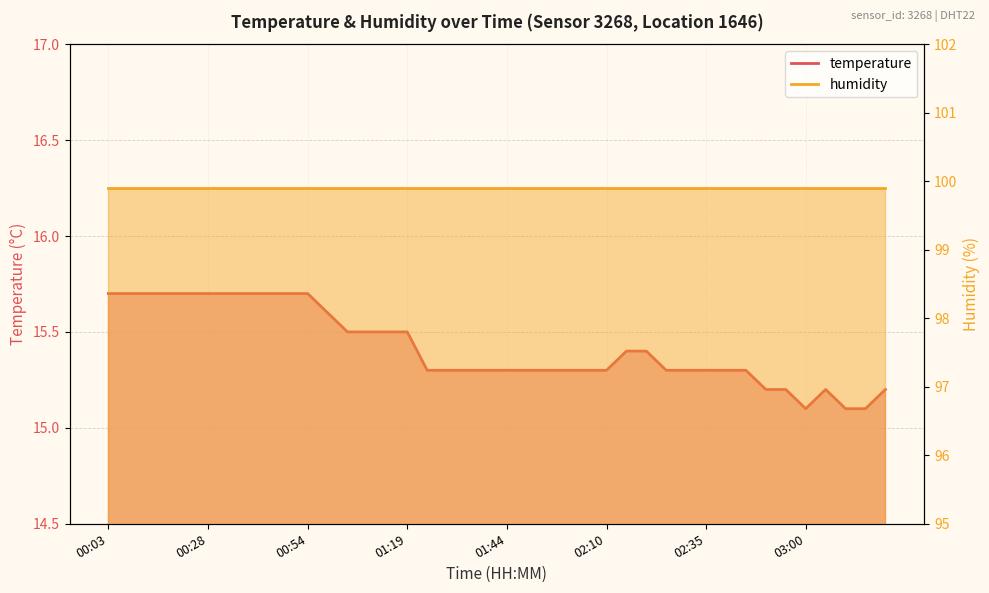

List the labels in order of value, smallest first.

03:00, 03:10, 03:15, 02:50, 02:55, 03:05, 03:20, 01:24, 01:29, 01:34, 01:39, 01:44, 01:50, 01:55, 02:00, 02:05, 02:10, 02:25, 02:30, 02:35, 02:40, 02:45, 02:15, 02:20, 01:04, 01:09, 01:14, 01:19, 00:59, 00:03, 00:08, 00:13, 00:18, 00:23, 00:28, 00:33, 00:38, 00:43, 00:48, 00:54